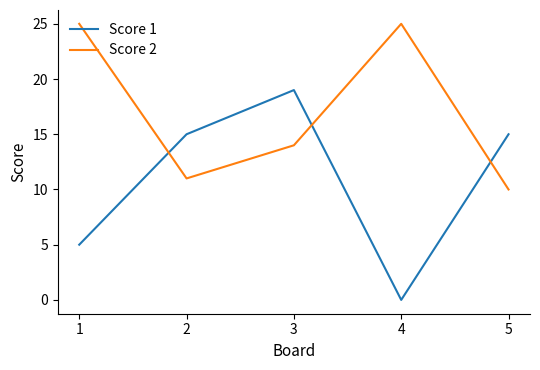

How many interior local valleys does the Score 1 series have?

1